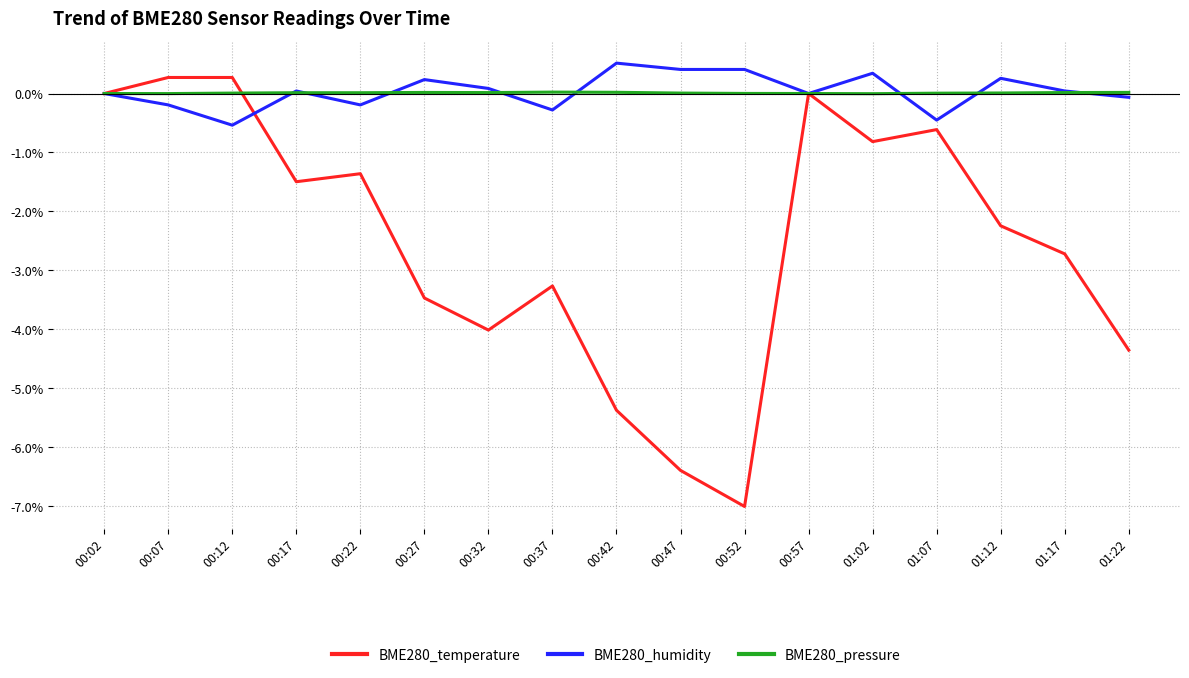

Which series has the widest spread of values?

BME280_temperature